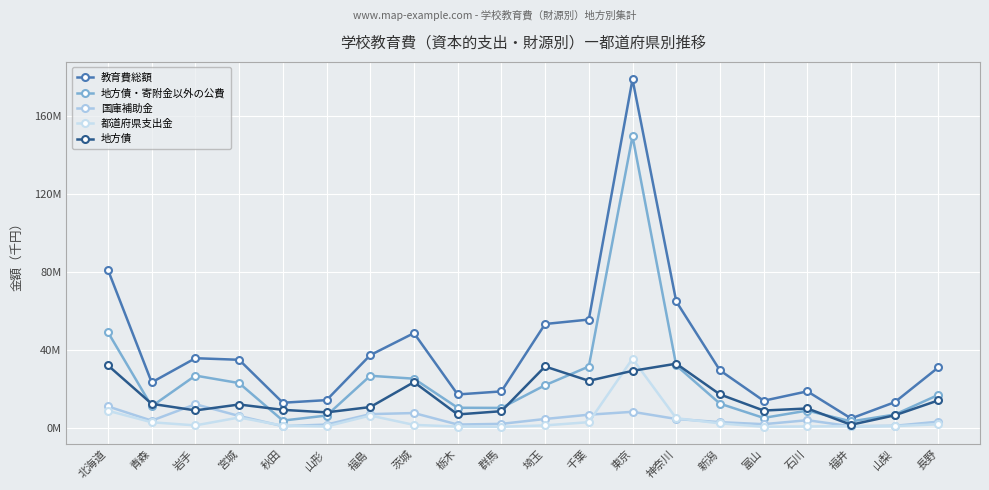

What is the value of the 都道府県支出金 point at the 3rd from the left?

1187120